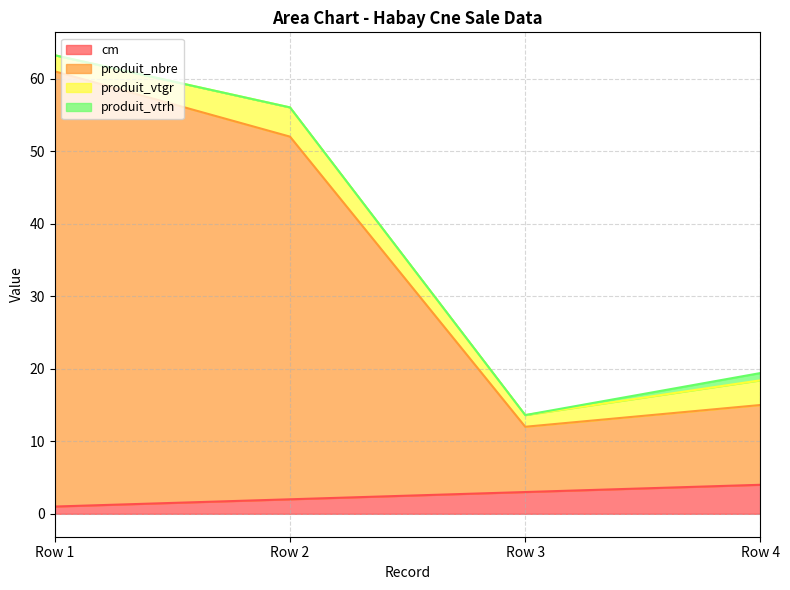

At which category is the sum across all series the highest?

Row 1